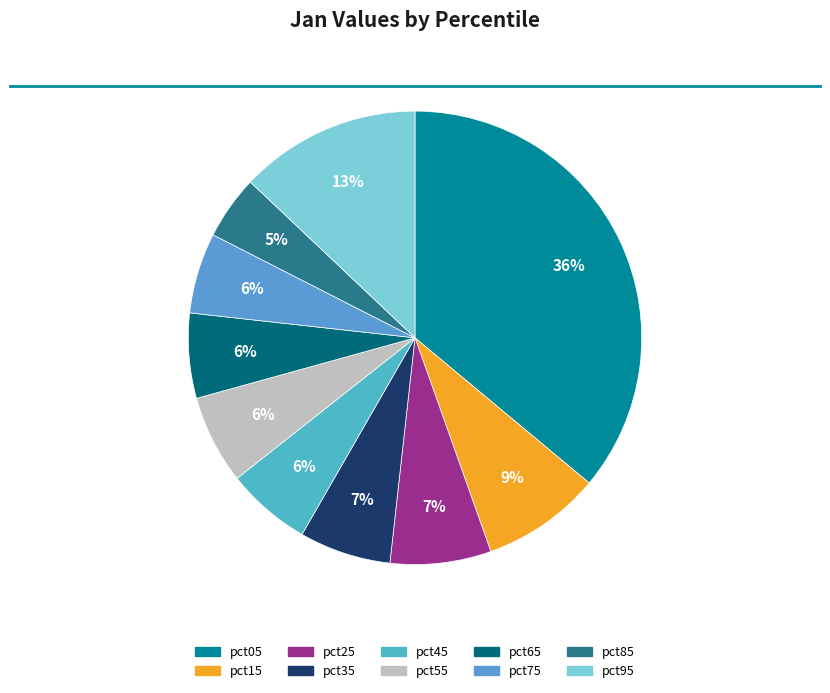

Combined, do pct85 and pct05 account for over 50%?

No